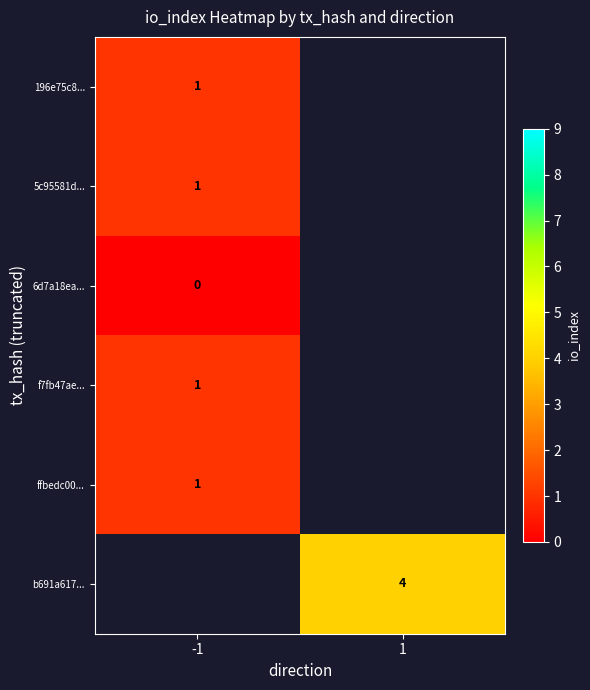

Which has a higher value, -1 or 1?

1